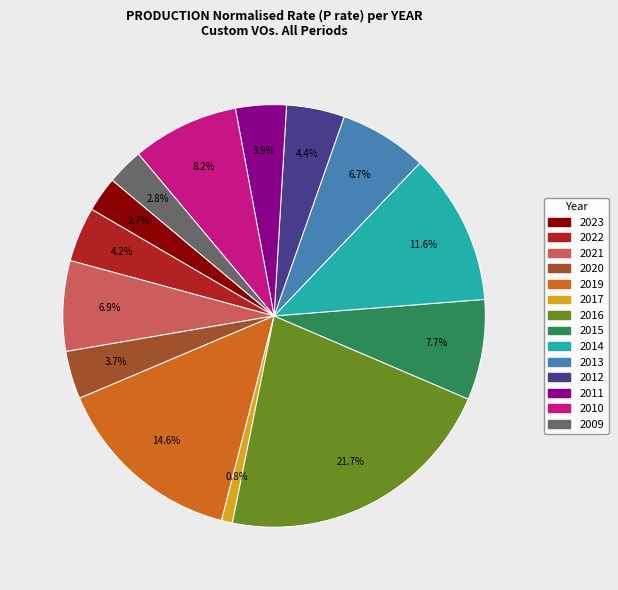

Combined, do 2020 and 2010 account for over 50%?

No